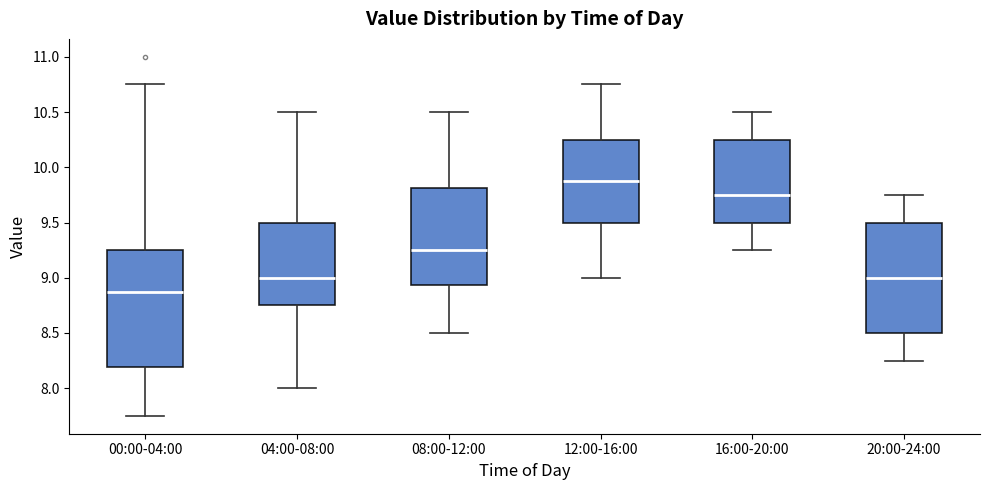

Which box's median line is the highest?

12:00-16:00